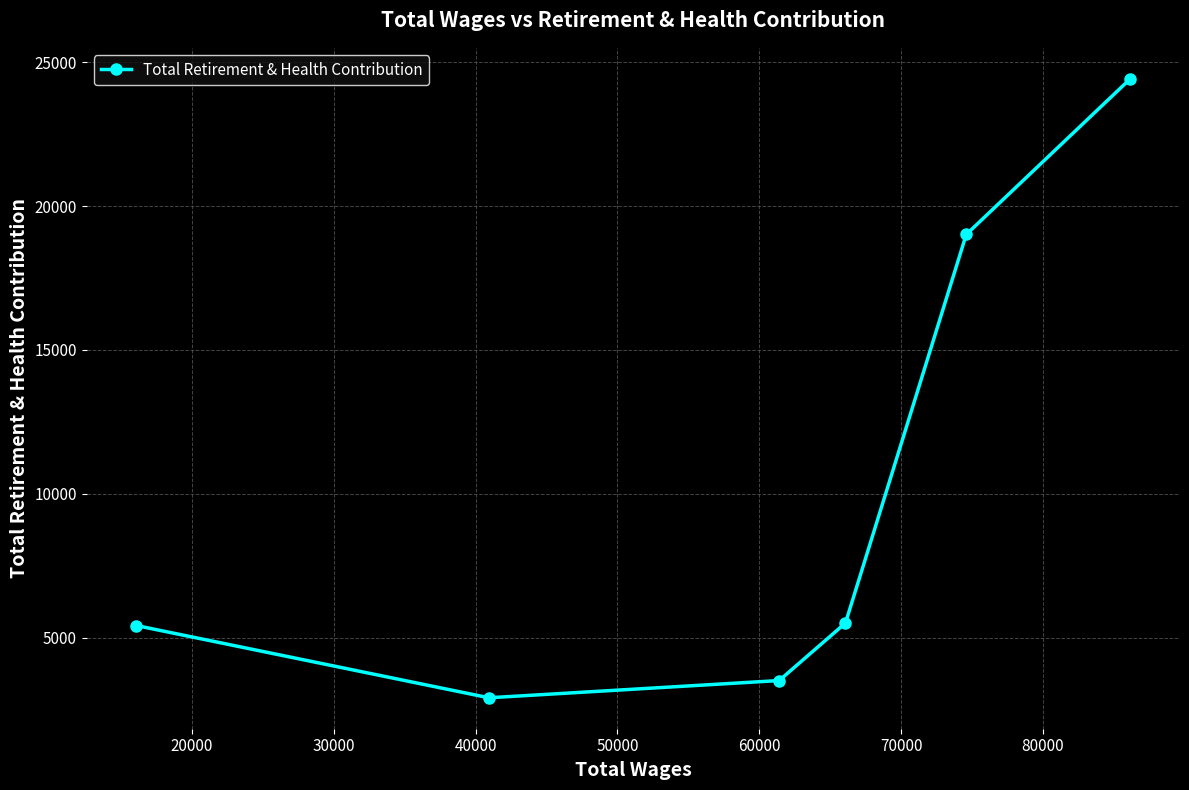

What is the average value?

10129